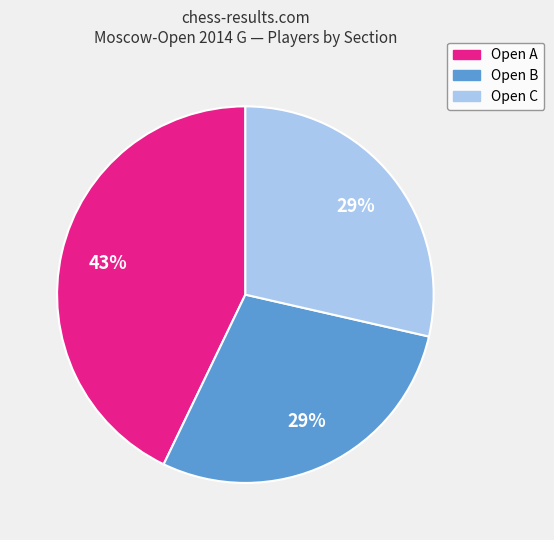

Do Open B and Open C together represent more than half of the pie?

Yes